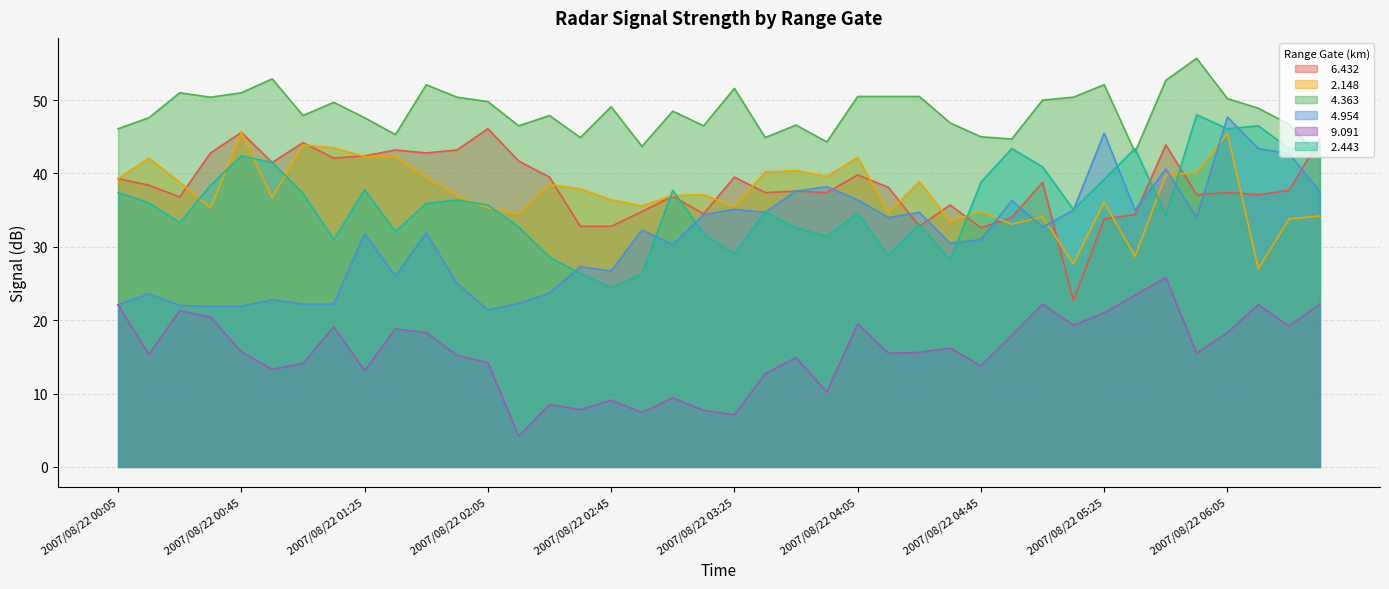

What position from the right is 2007/08/22 04:35?

13